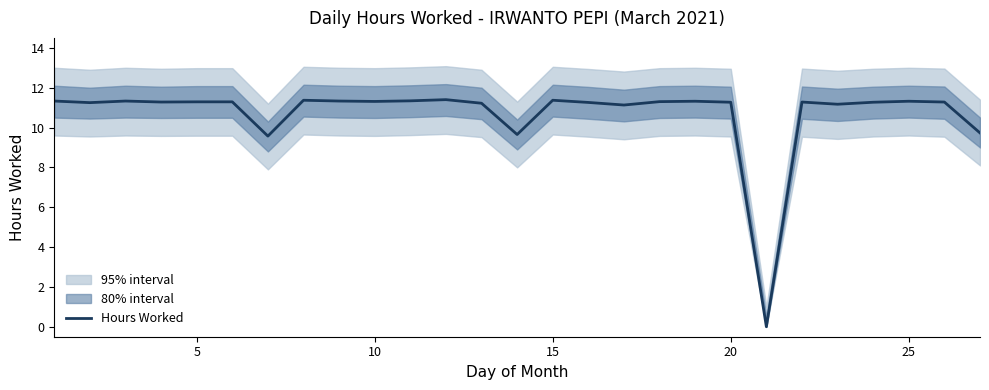

What is the highest value of the Hours Worked series?

11.4